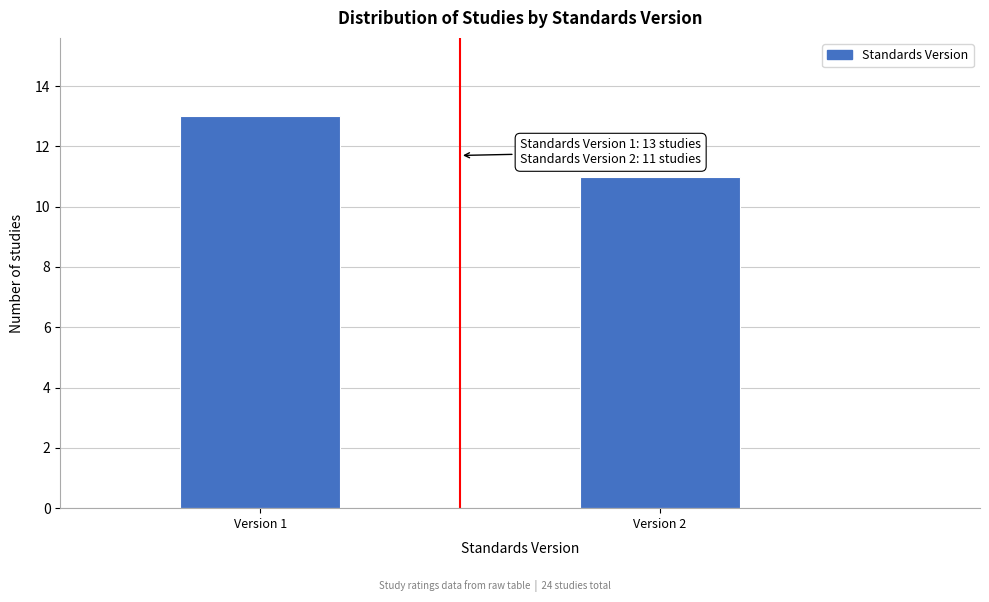

Reading left to right, extract all data points from this chart.

Version 1=13	Version 2=11